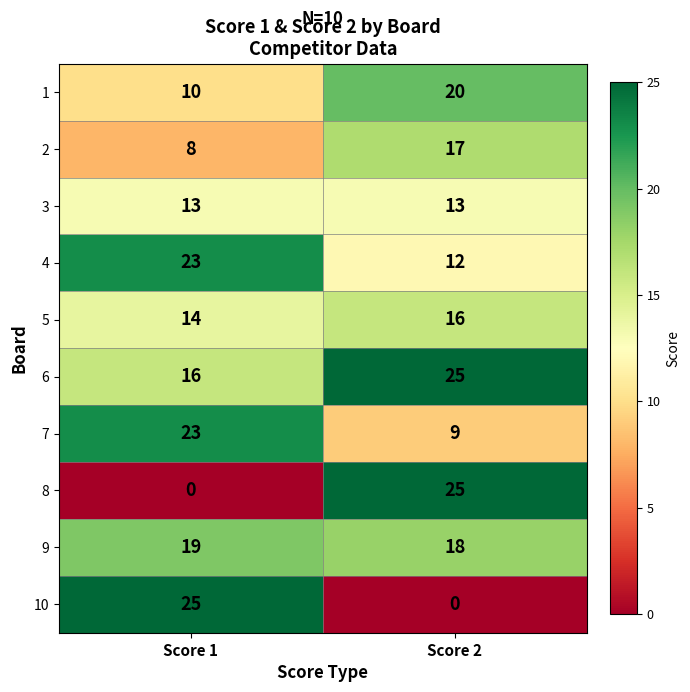

At how many categories does at least one series exceed 13?

2